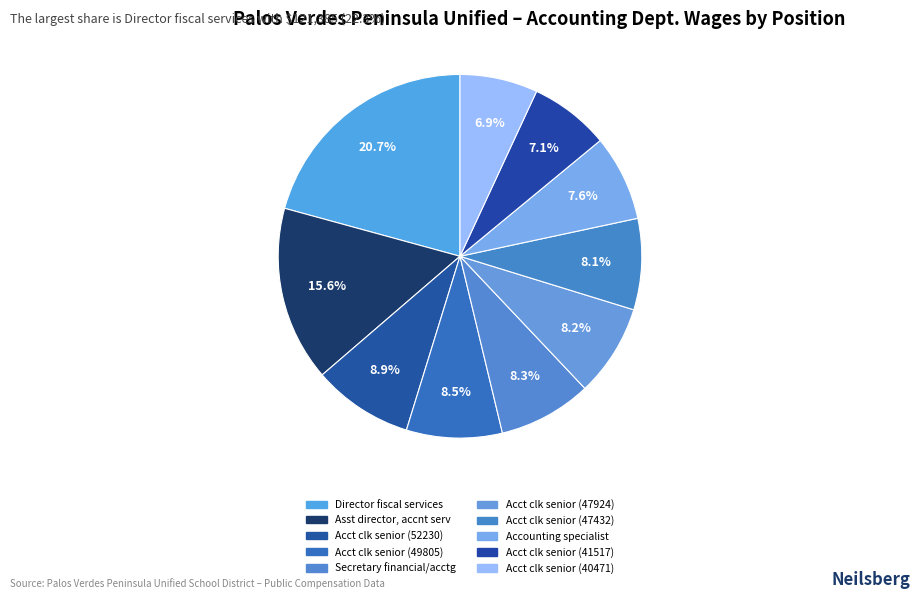

Which slice is the largest?

Director fiscal services